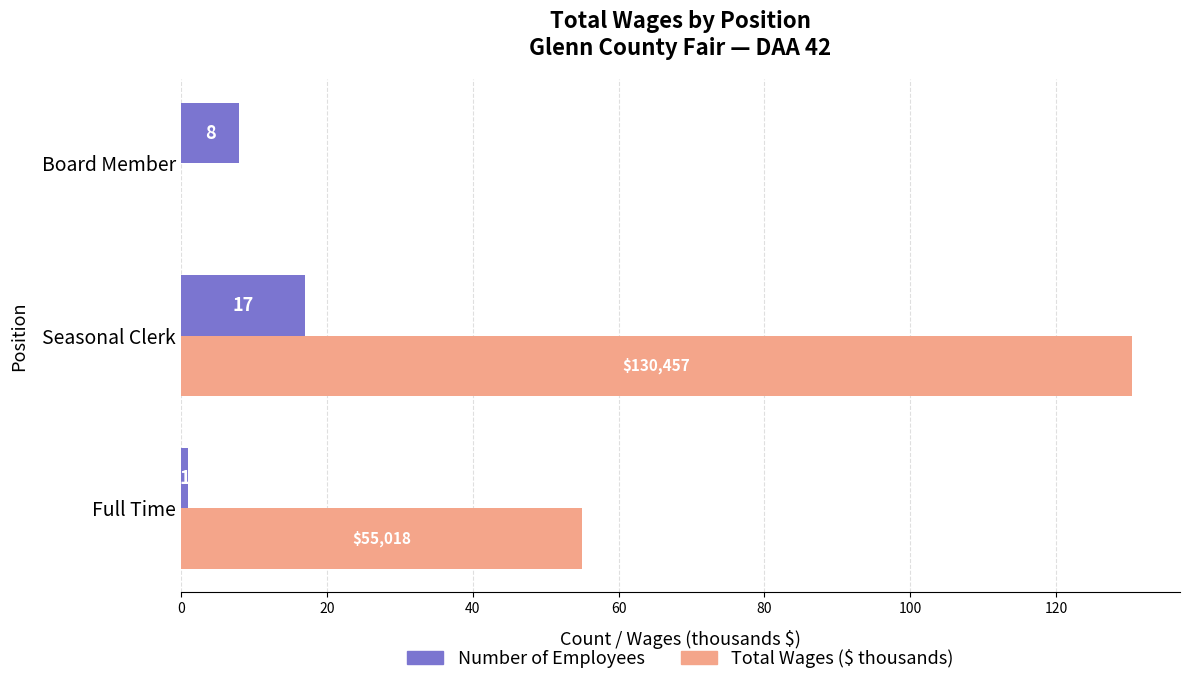

Which series has the largest total across all categories?

Total Wages ($ thousands)